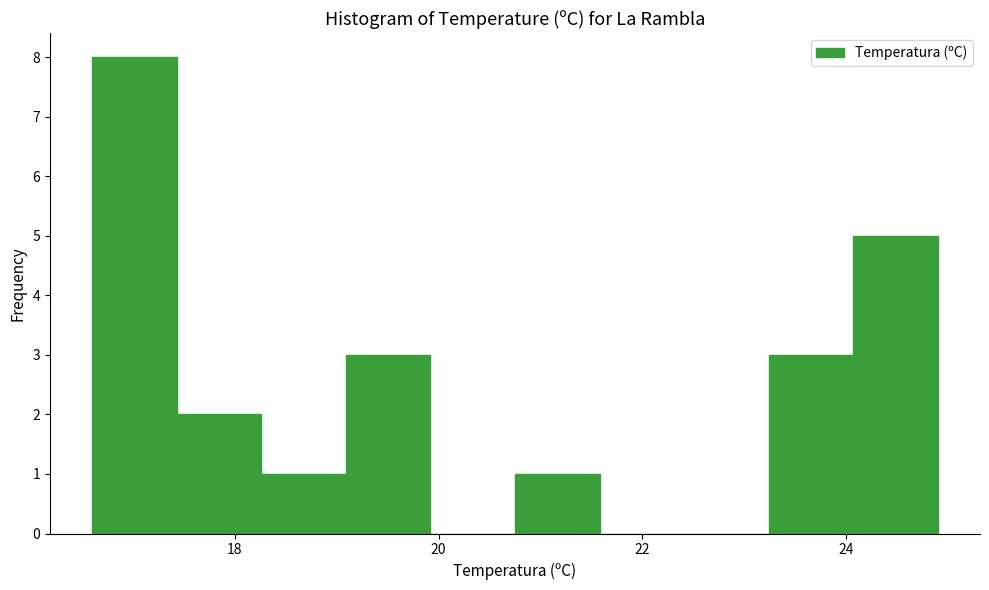

Reading left to right, list every bar in this chart as the range it spans on the x-axis followed by its height. Neither the bar edges nor the heights are printed on the chart, so give them approximately, as read against the axes.

16.6 to 17.4: 8
17.4 to 18.2: 2
18.2 to 19.0: 1
19.0 to 20.0: 3
20.0 to 20.8: 0
20.8 to 21.6: 1
21.6 to 22.4: 0
22.4 to 23.2: 0
23.2 to 24.0: 3
24.0 to 25.0: 5